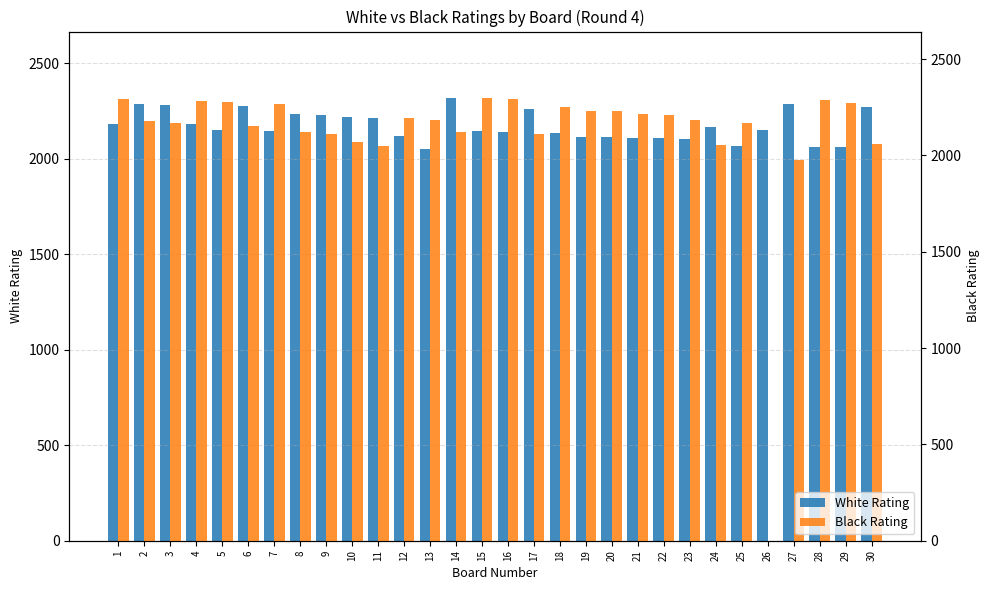

At which category is the sum across all series the highest?

1